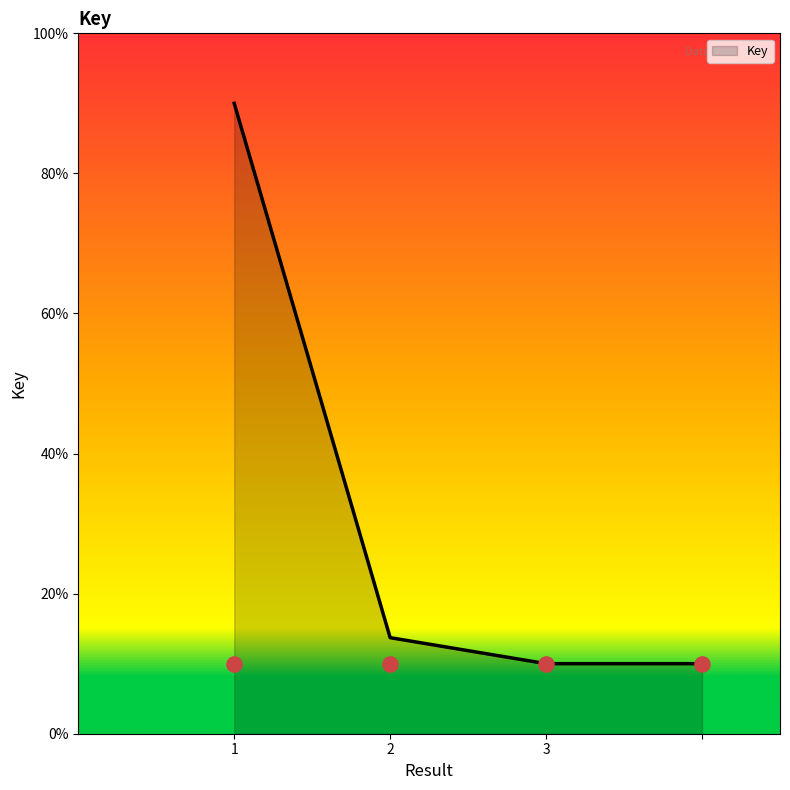

Which has a higher value, 1 or 3?

1